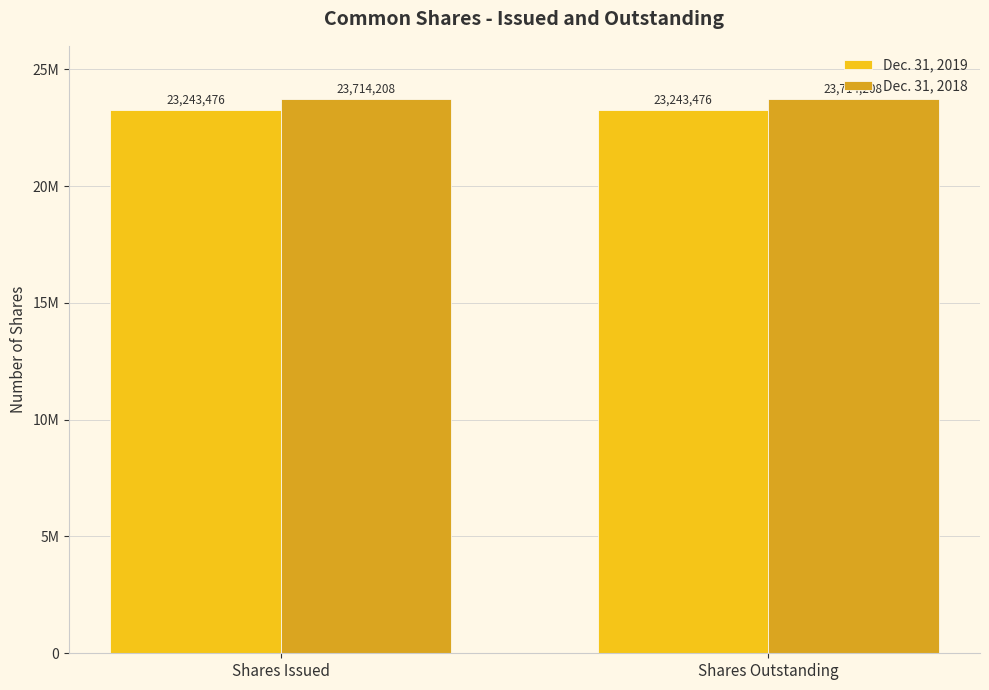

What is the sum of the Dec. 31, 2018 values at Shares Outstanding and Shares Issued?

47428416